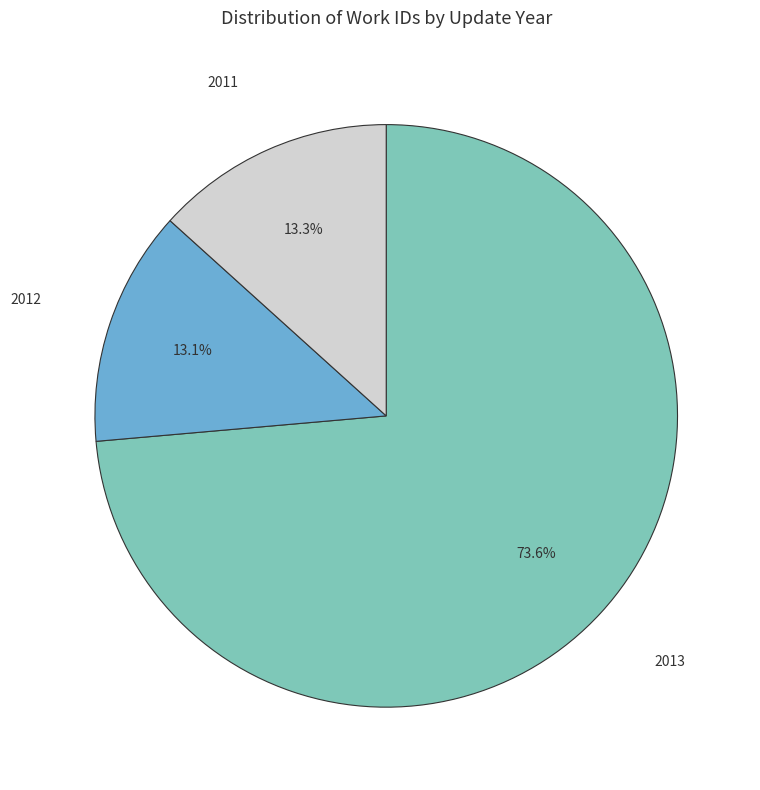

Is there any slice that represents more than half of the pie?

Yes